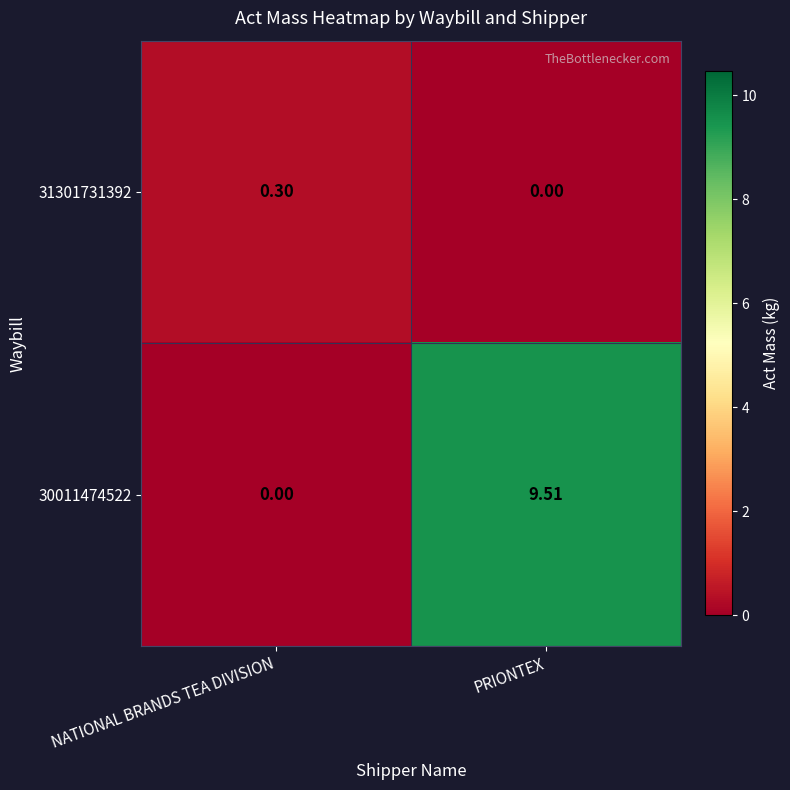

How many data points in 31301731392 are above 0?

1